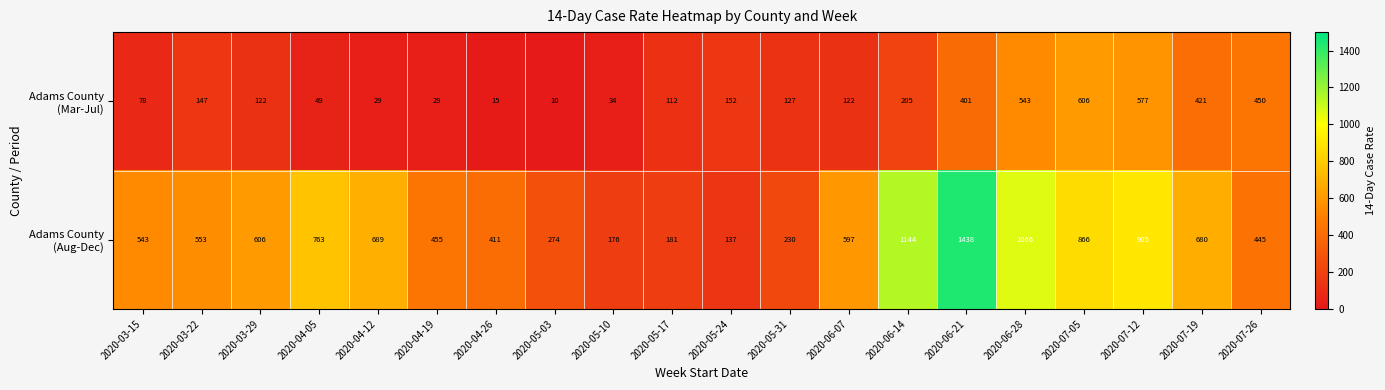

How many data points does each series have?

20